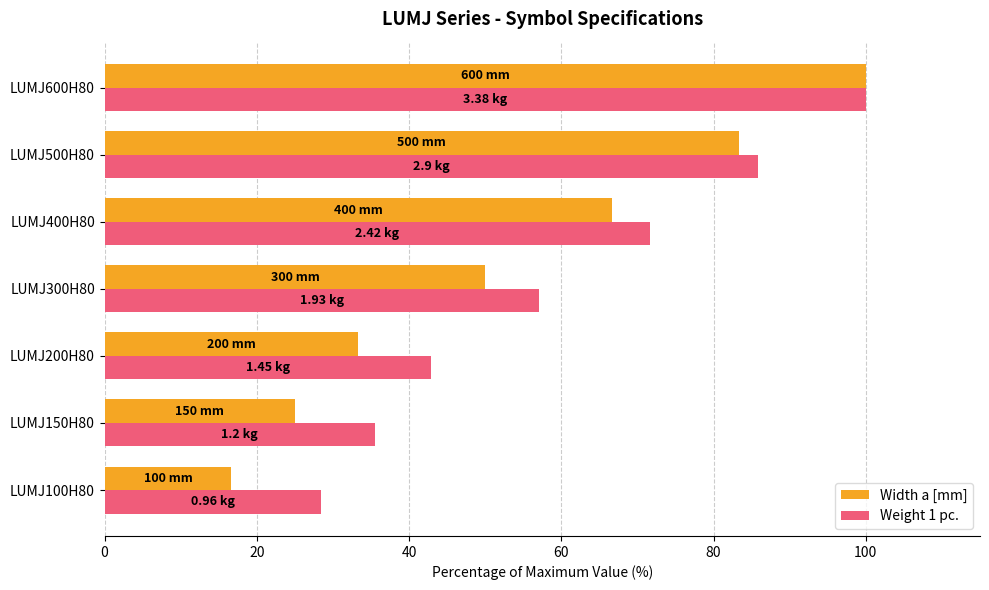

Is the value of Weight 1 pc. at LUMJ600H80 greater than the value of Width a [mm] at LUMJ400H80?

Yes